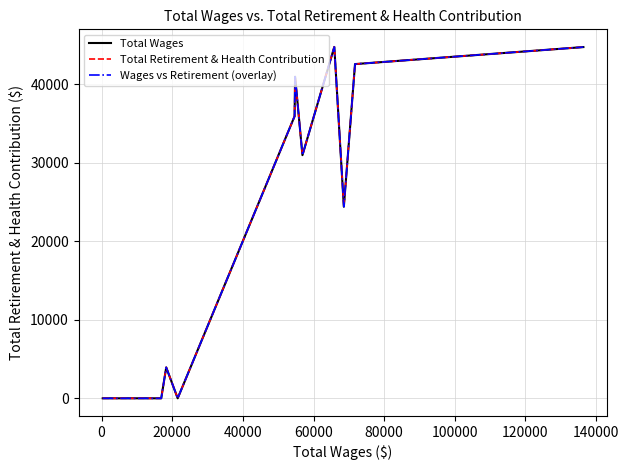

Is this an area chart (filled region under the line)?

No